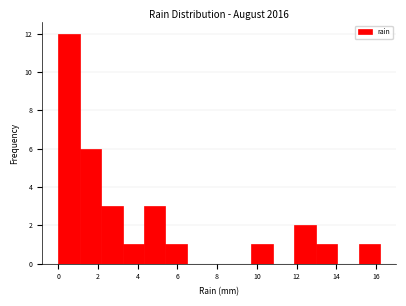

How tall is the bar that spans 1.08 to 2.16 on the x-axis? Neither the bar edges nor the heights are printed on the chart, so give them approximately, as read against the axes.

6